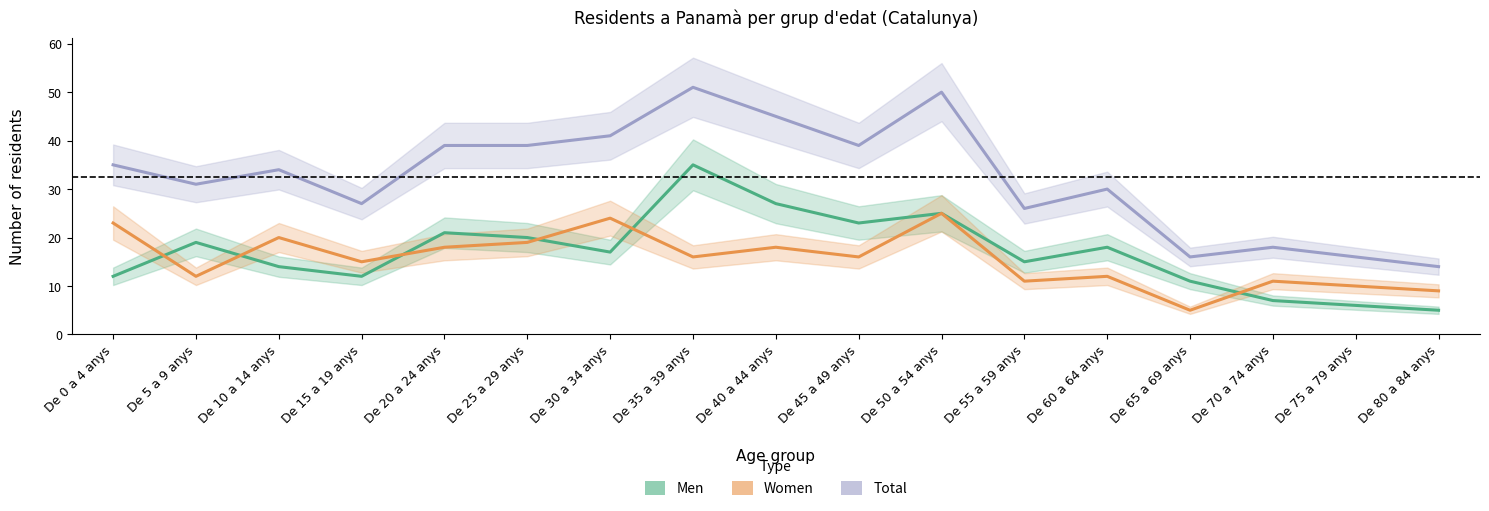

What is the spread (max minus min) of values at De 80 a 84 anys?

9